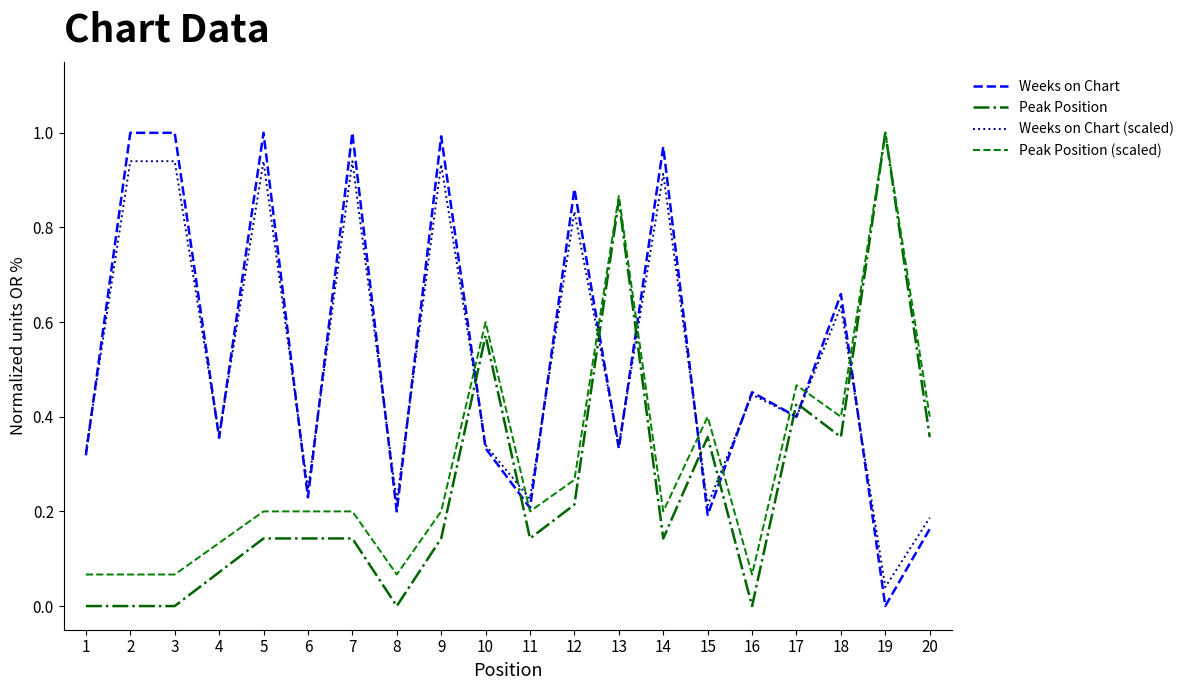

At which category is the sum across all series the highest?

13